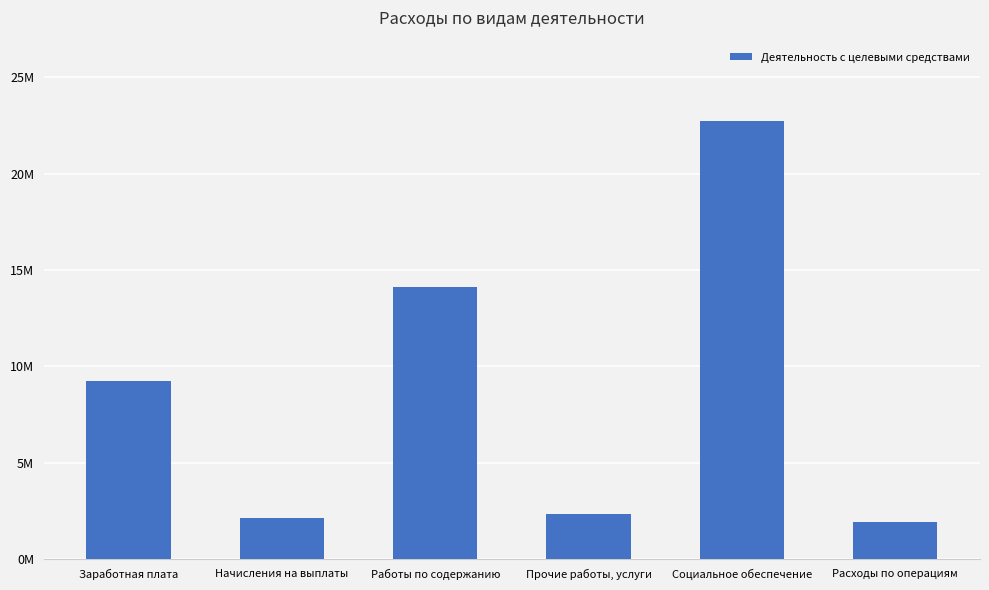

What is the sum of all values?

52804855.8